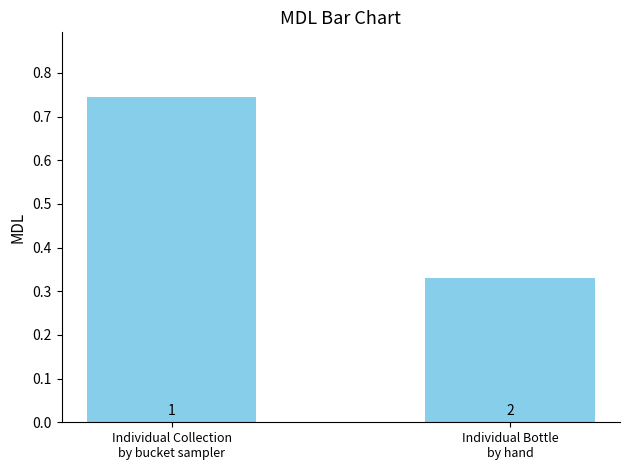

Are the bars horizontal?

No